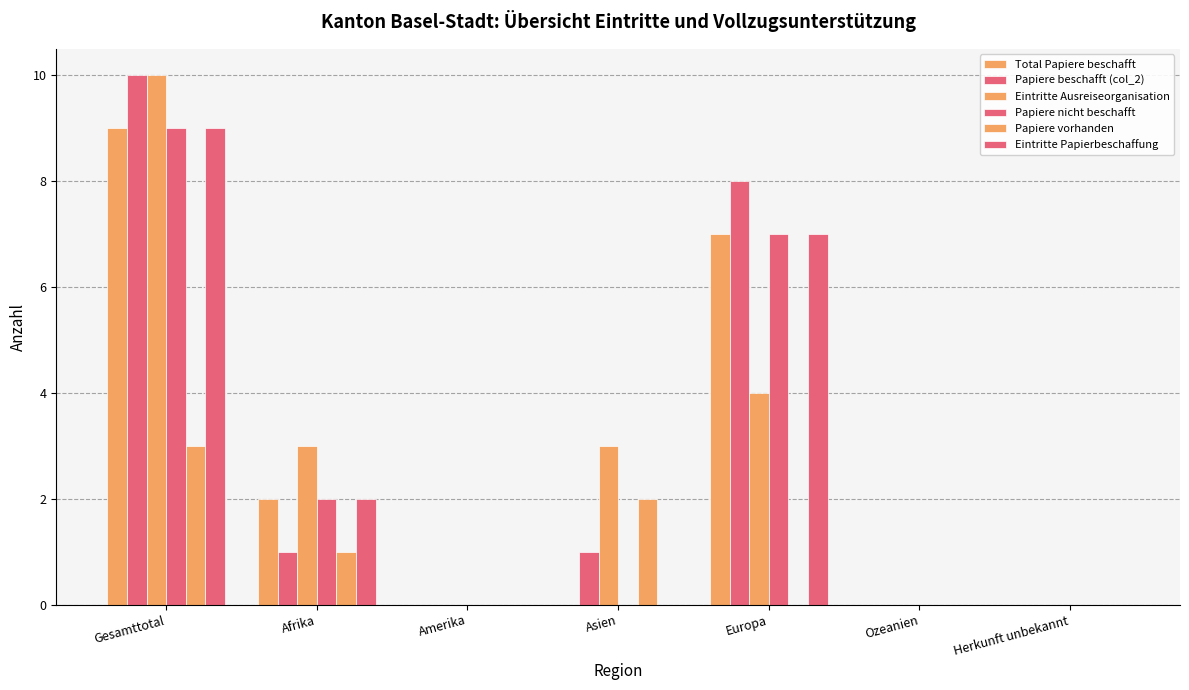

How many series are shown in this chart?

6